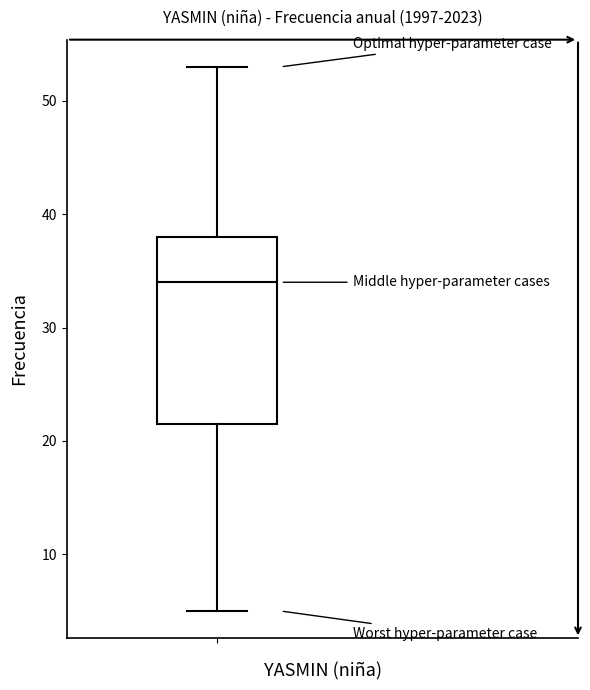

Transcribe this box plot: give where the median line is, the range the box spans, and where the two whiskers end, as read against the y-axis. The values are not printed on the chart, so give them approximately, as read against the axis.

median 34, box 22 to 38, whiskers 5 to 53